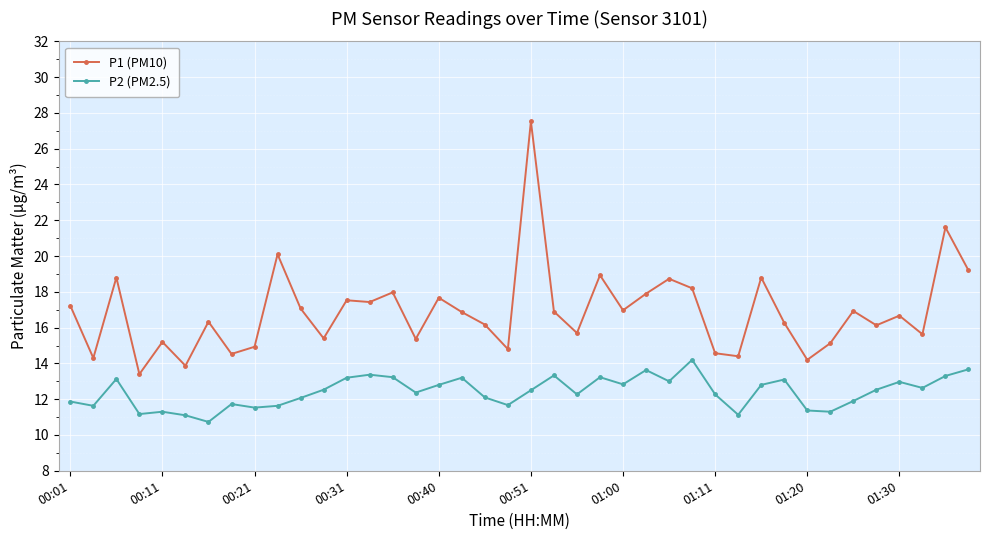

True or false: P2 (PM2.5) and P1 (PM10) intersect in this chart.

False